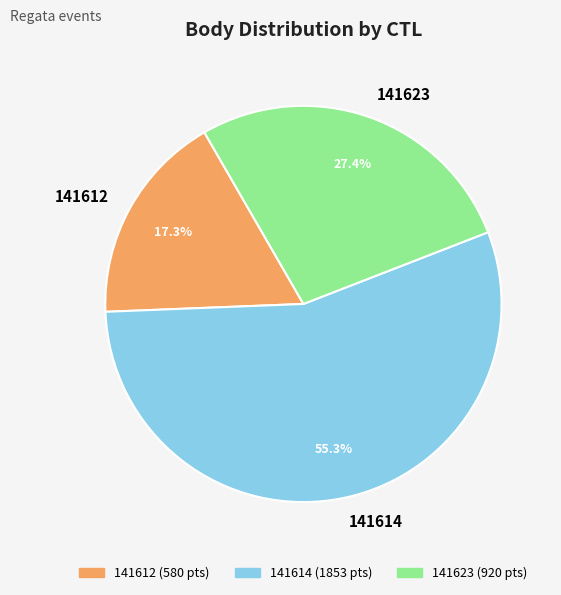

The 141612 slice represents 29% of the pie. True or false?

False